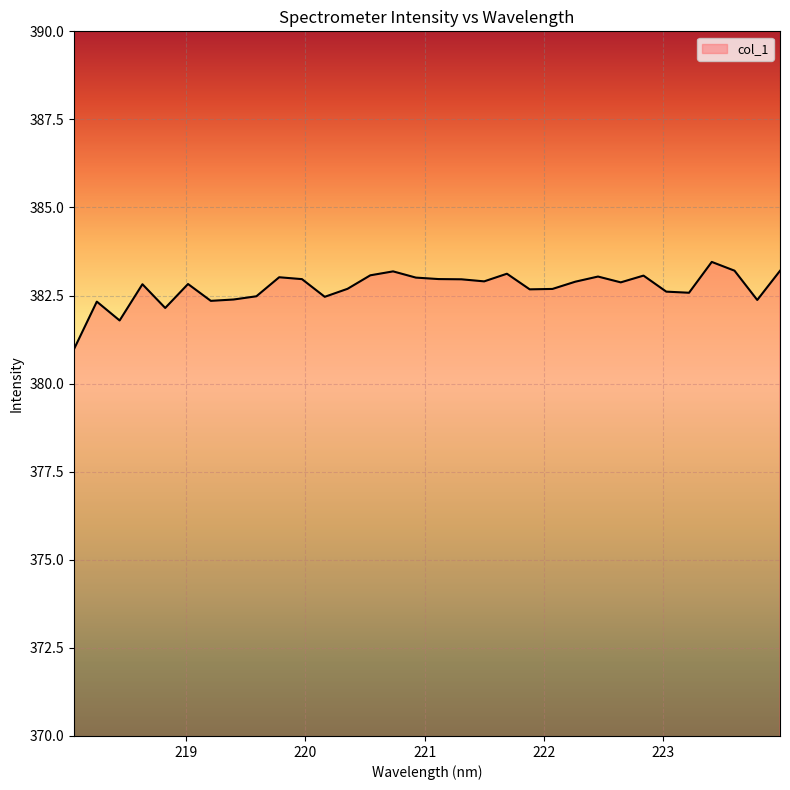

What is the greatest value displayed?

383.5